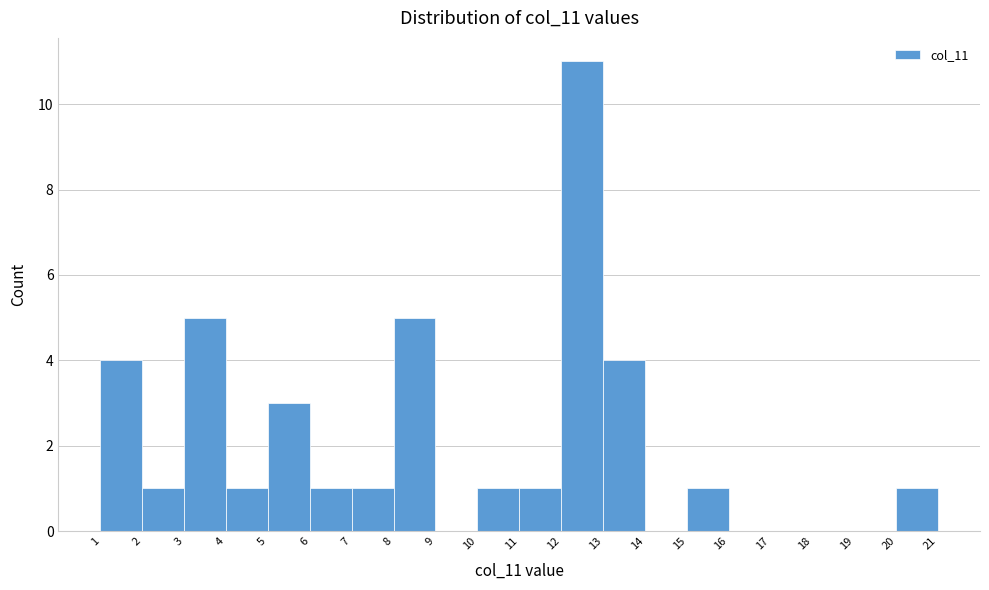

Reading left to right, transcribe this chart: for each bar, give the range it covers on the x-axis and its height. The values are not printed on the chart, so give them approximately, as read against the axis.

1 to 2: 4
2 to 3: 1
3 to 4: 5
4 to 5: 1
5 to 6: 3
6 to 7: 1
7 to 8: 1
8 to 9: 5
9 to 10: 0
10 to 11: 1
11 to 12: 1
12 to 13: 11
13 to 14: 4
14 to 15: 0
15 to 16: 1
16 to 17: 0
17 to 18: 0
18 to 19: 0
19 to 20: 0
20 to 21: 1